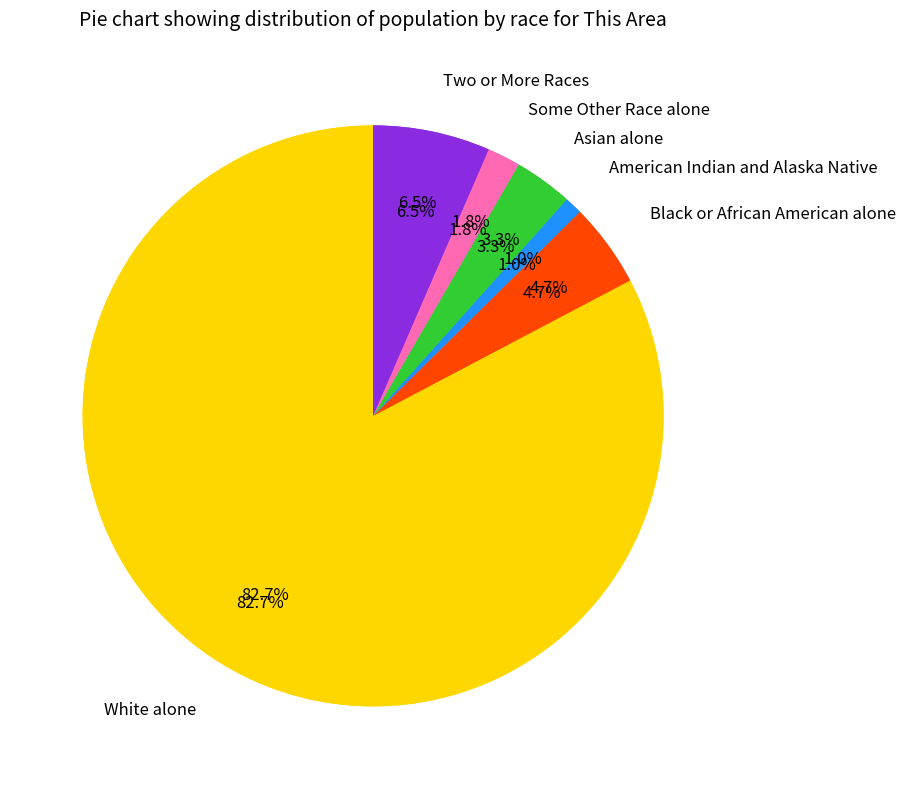

To the nearest percent, what is the difference between the largest and smallest slice percentages?

82%